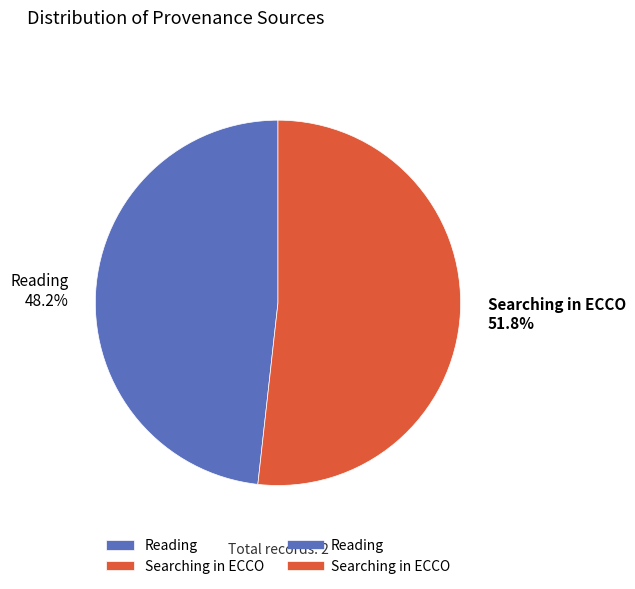

How many segments does this pie chart have?

2